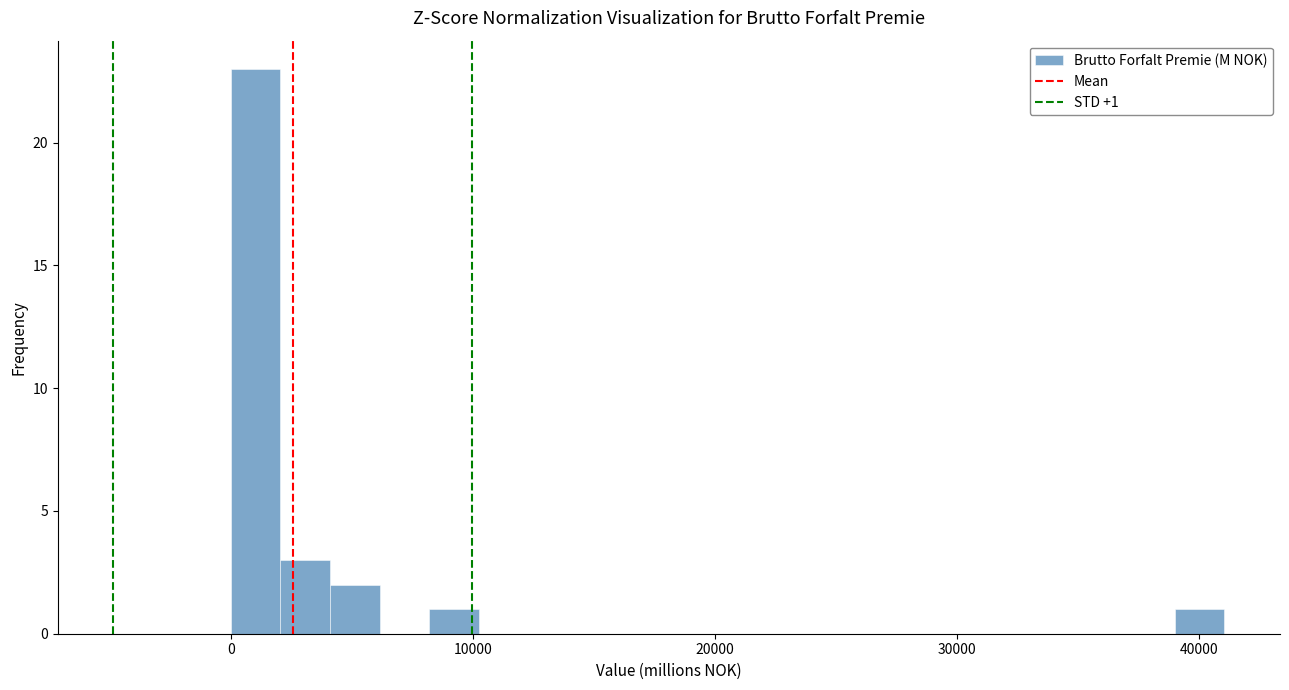

Around what value on the x-axis is the tallest bar? Give the approximate position of its centre, as read against the axis.

1000